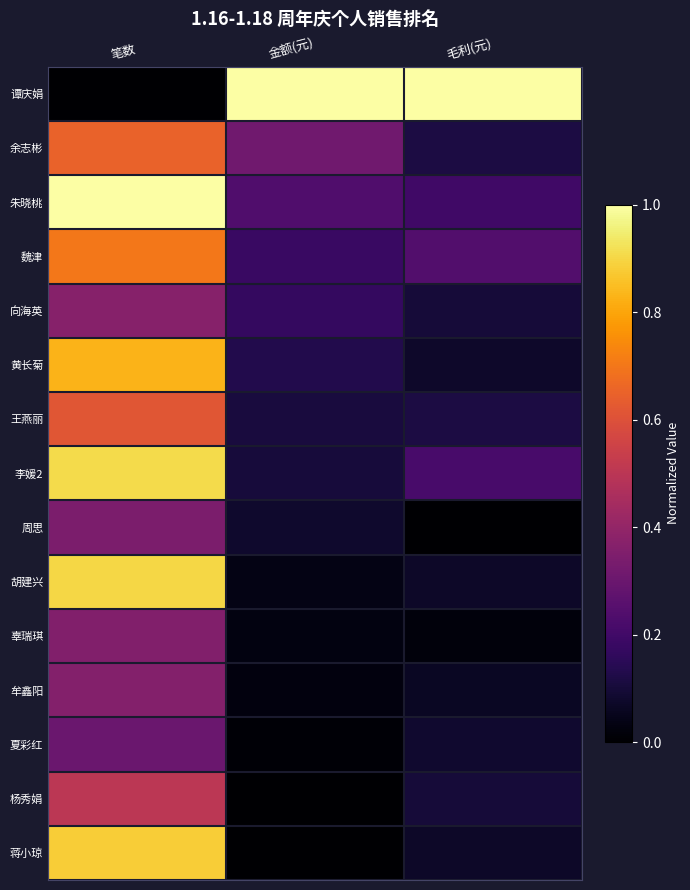

Count the number of data series in this chart.

15